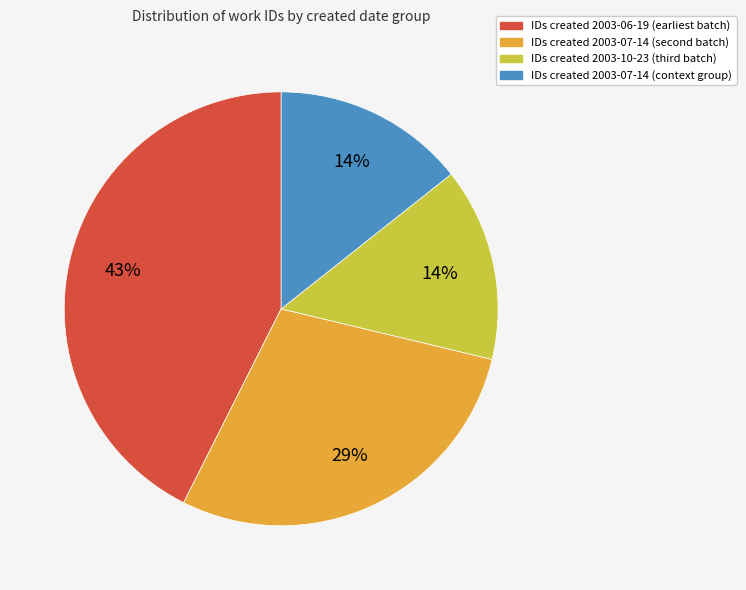

Is there any slice that represents more than half of the pie?

No